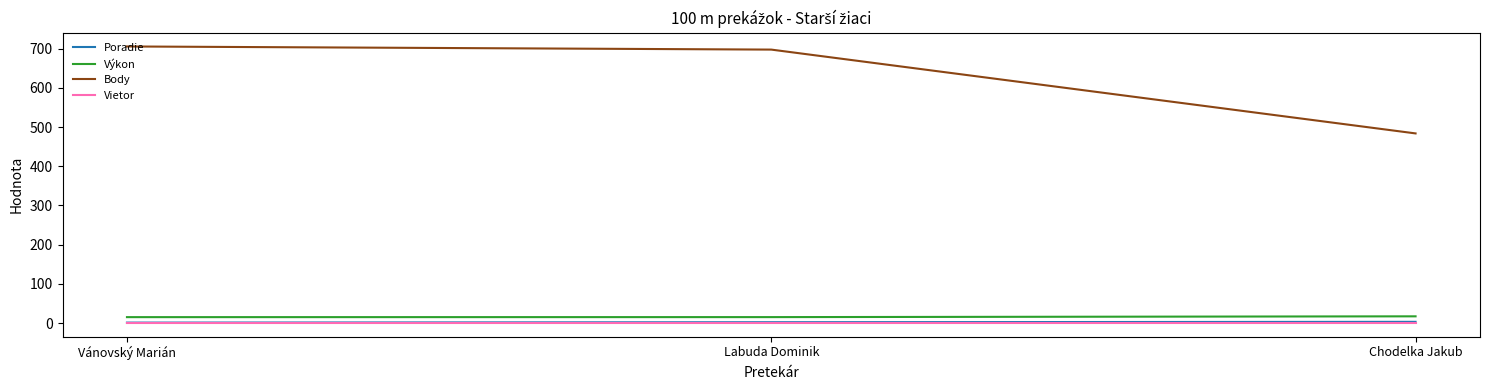

What is the lowest value of the Body series?

484.0